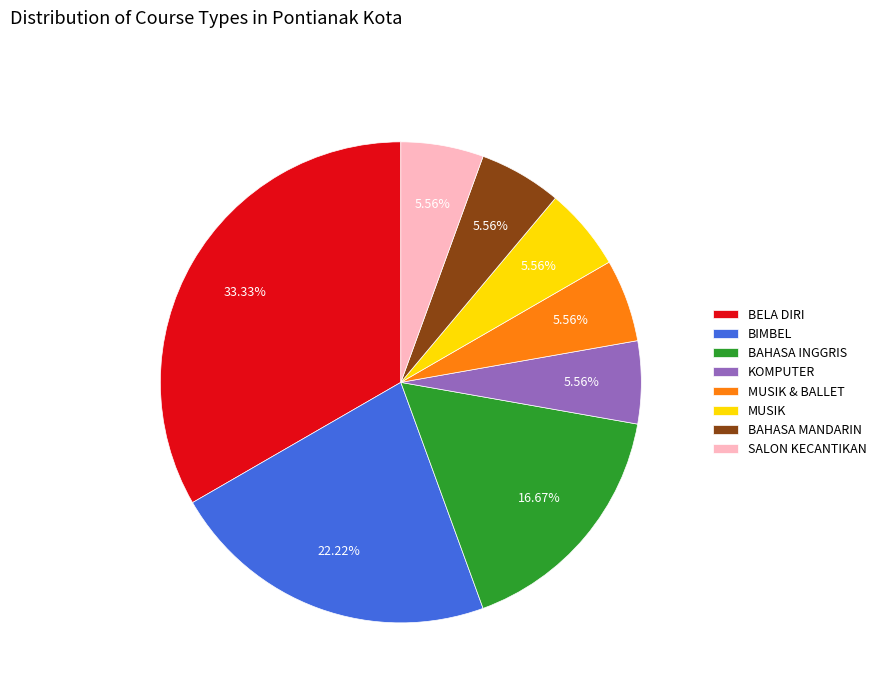

How many segments does this pie chart have?

8